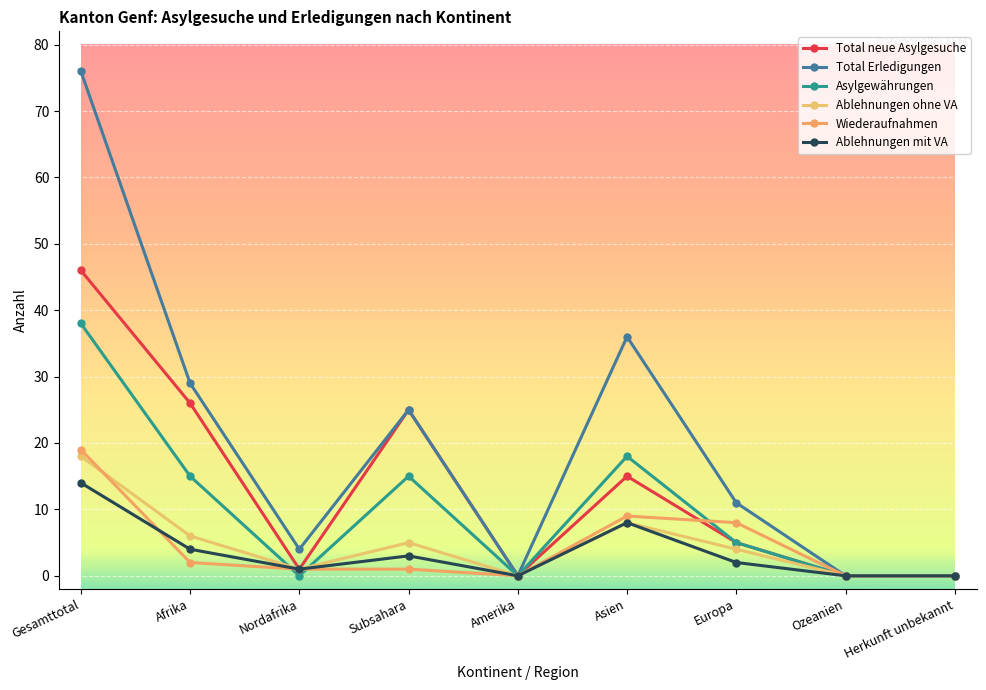

Does the chart display data point markers on the line(s)?

Yes